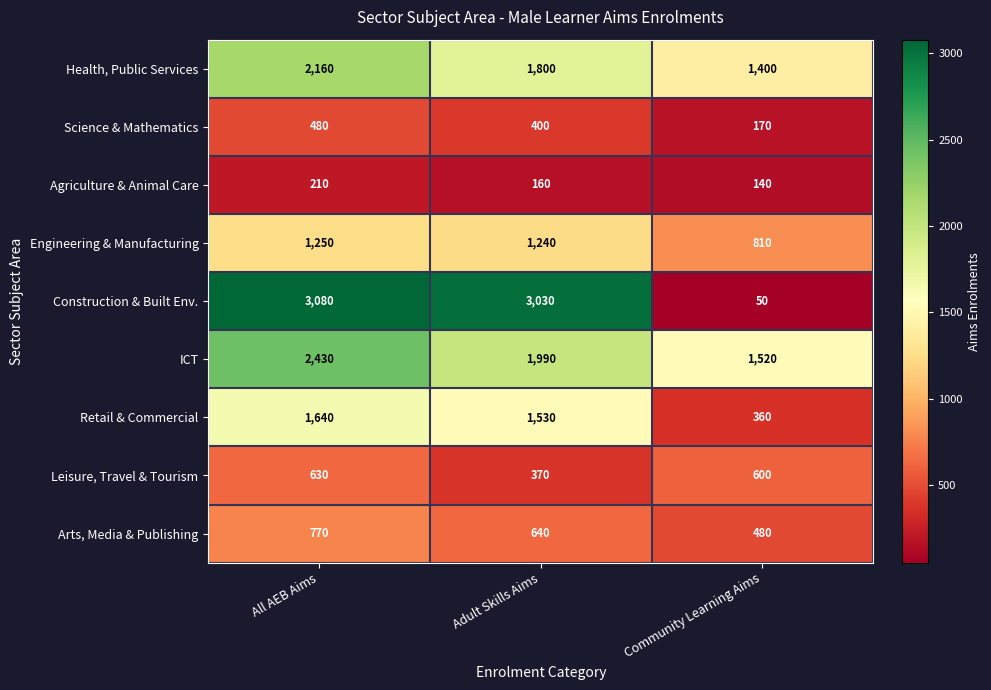

True or false: Science & Mathematics has a value of 400 at Adult Skills Aims.

True